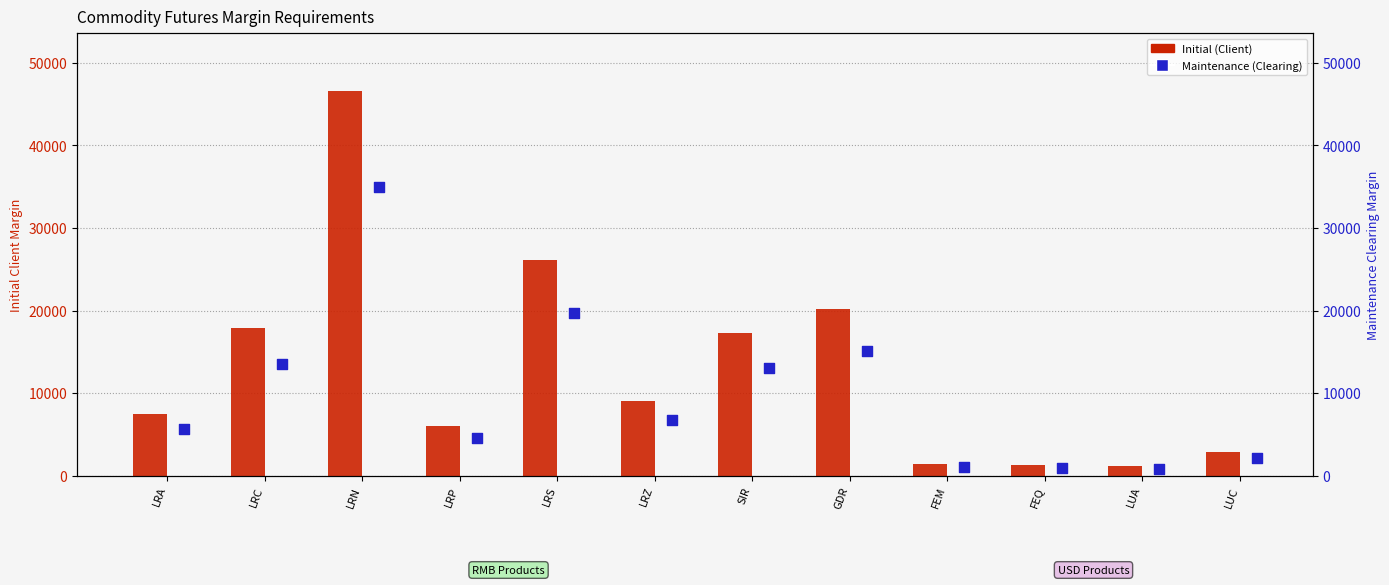

What is the total value across all series at LRA?

13164